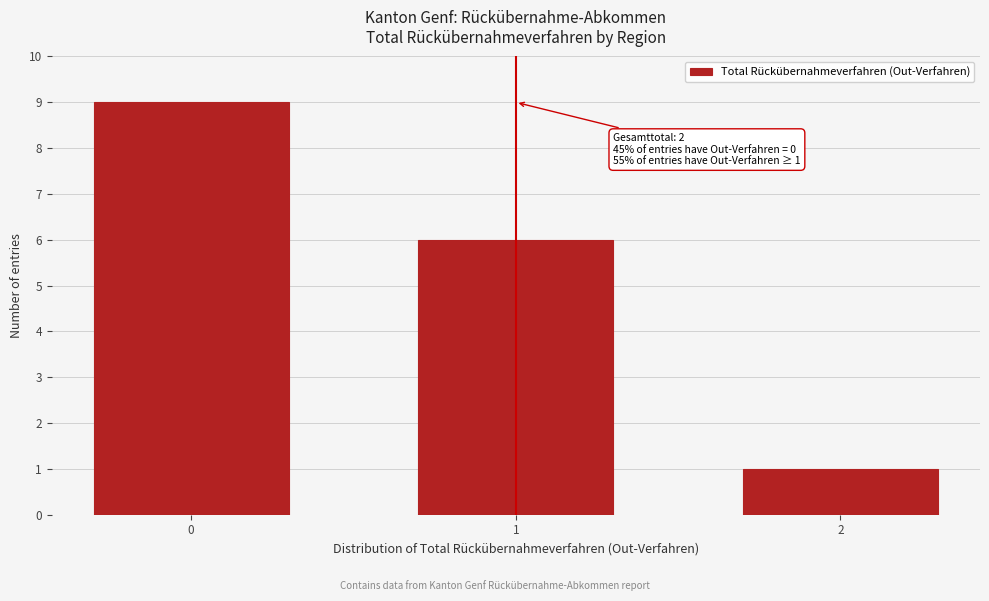

Reading right to left, what are all the values shown in this chart?

1	6	9